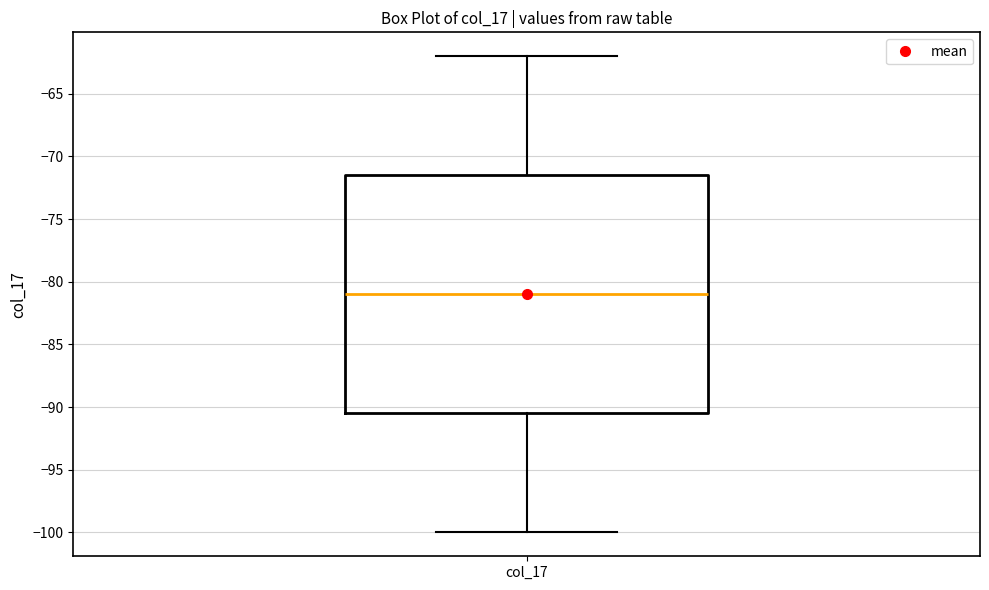

Read this box plot against the y-axis: the position of the median line, the range covered by the box, and the ends of both whiskers. The values are not printed on the chart, so give them approximately, as read against the axis.

median -81.0, box -90.5 to -71.5, whiskers -100.0 to -62.0